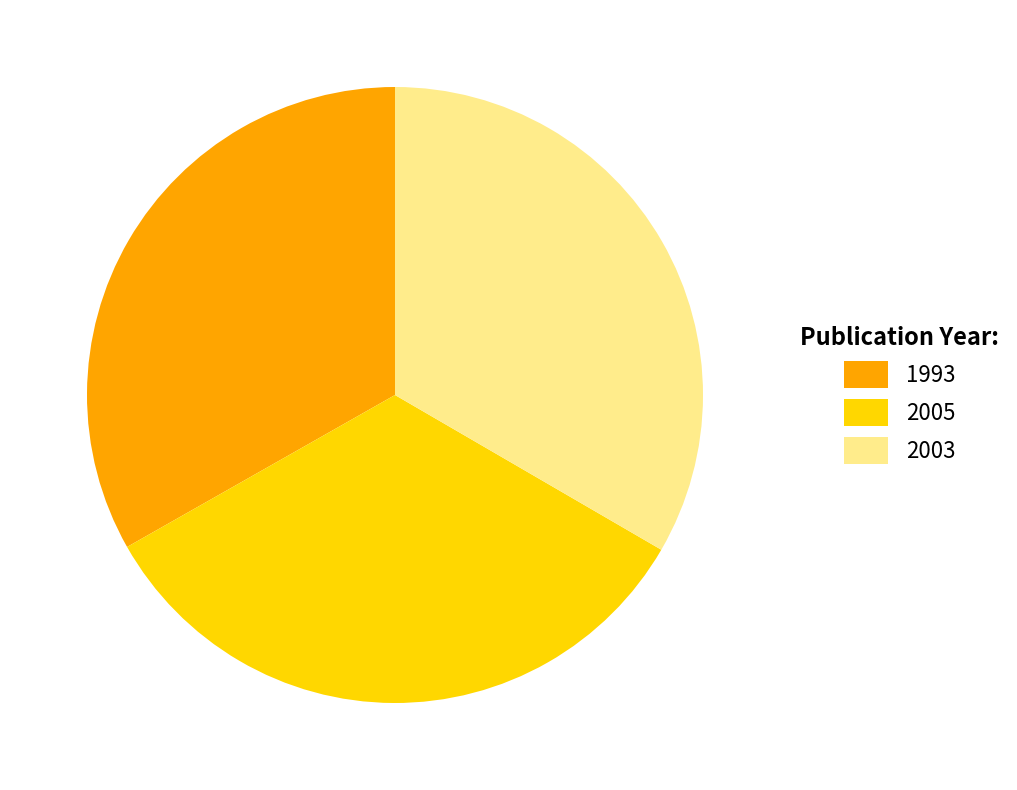

True or false: 1993 accounts for 20% of the total.

False